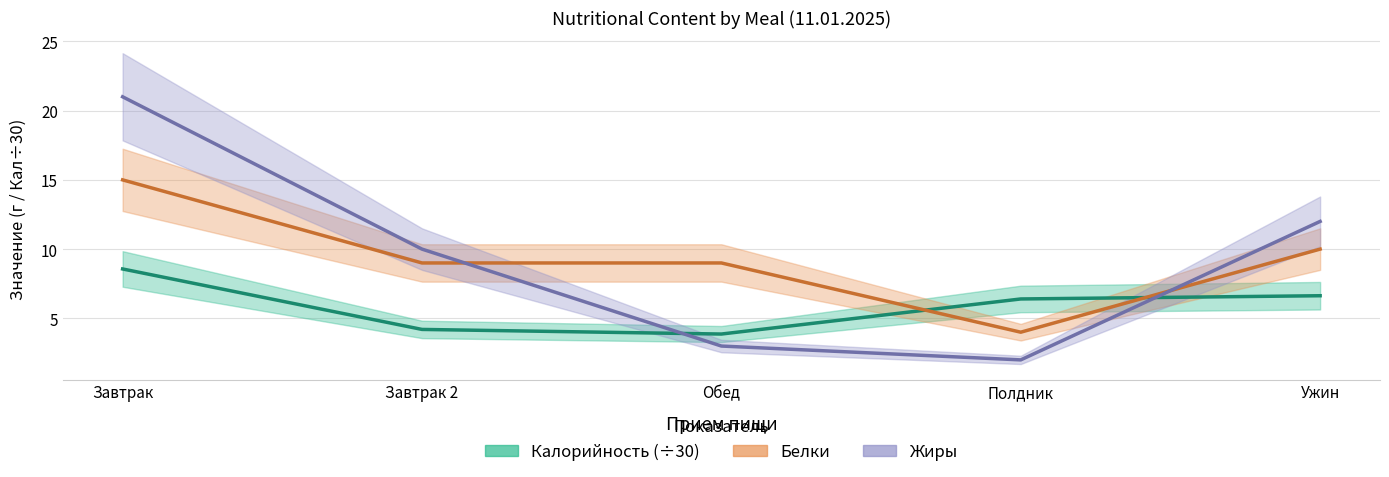

Is it true that Калорийность equals 2.3 at Полдник?

False